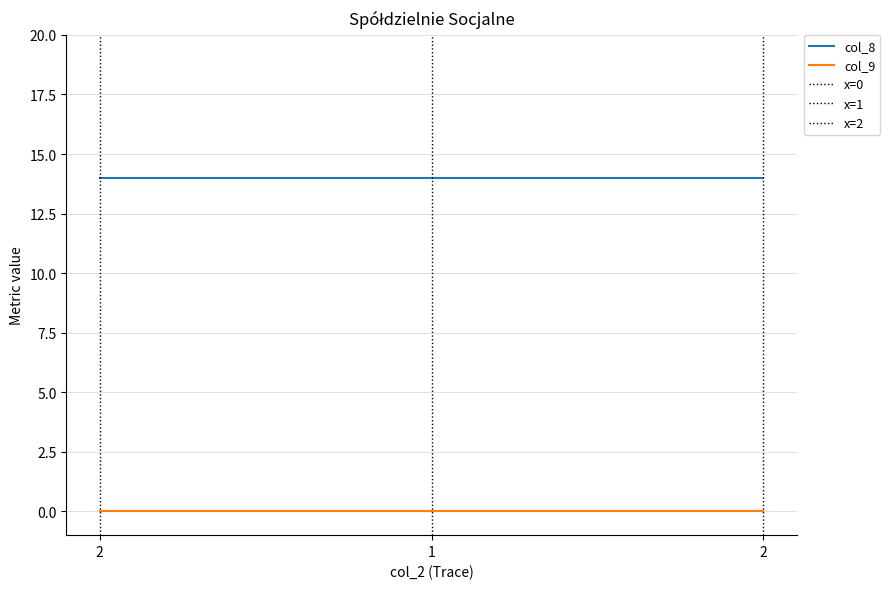

Reading left to right, extract all data points from this chart.

col_8: 14	14	14
col_9: 0	0	0